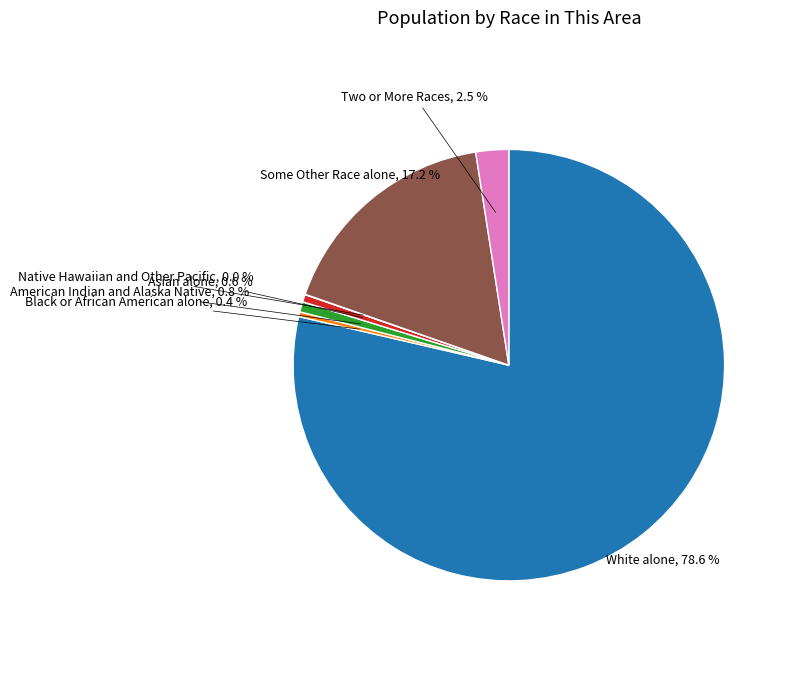

Does any single category account for the majority?

Yes